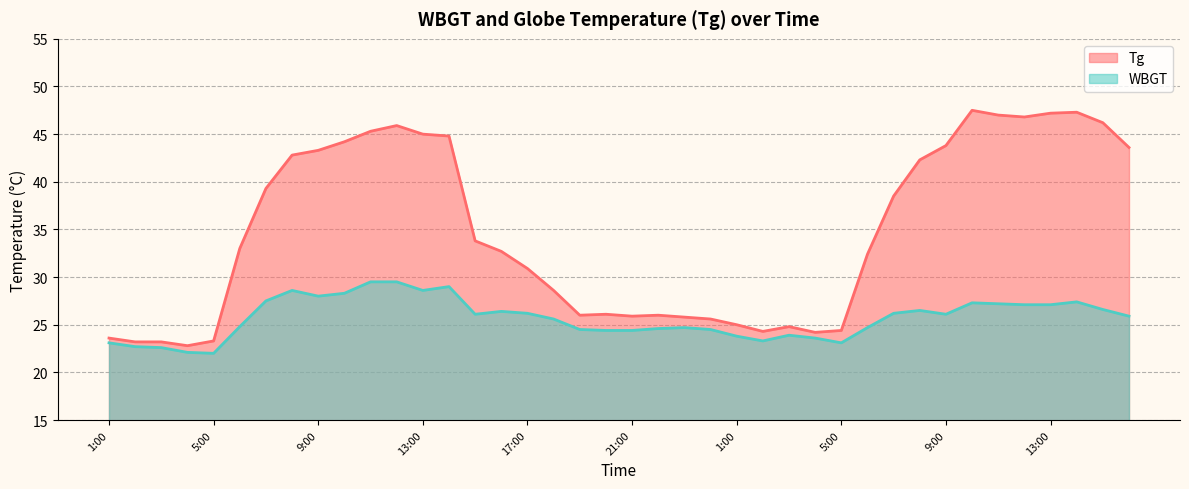

At which label does WBGT first exceed 26?

7:00